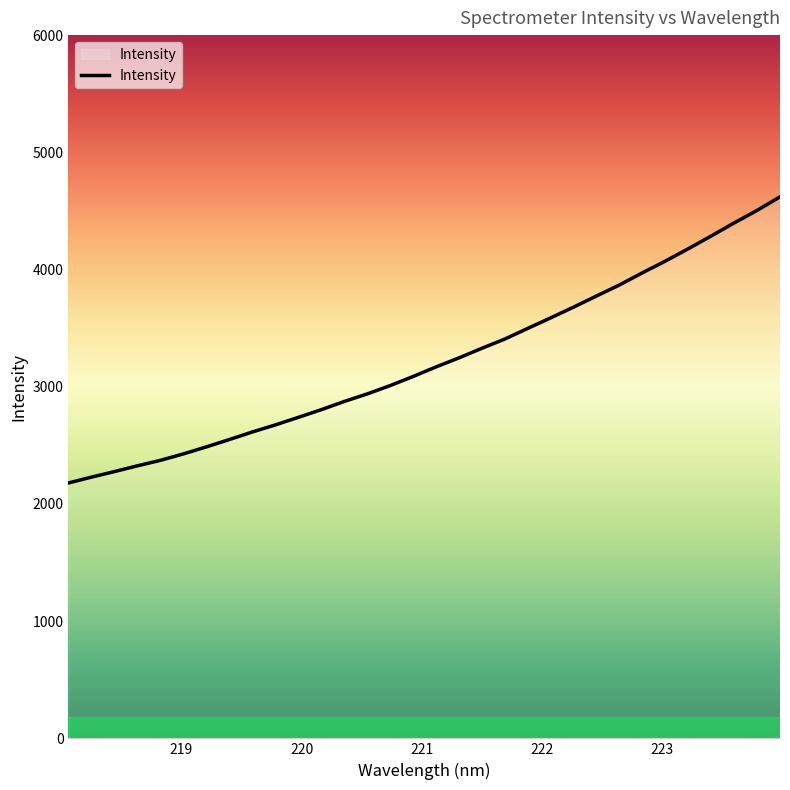

What is the smallest value displayed?

2179.0